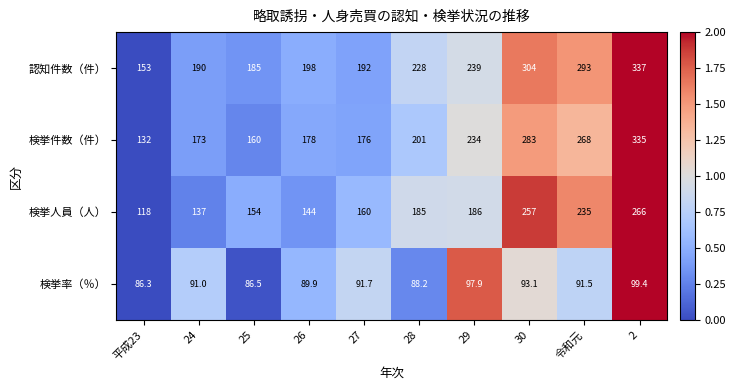

Between 27 and 29, which series saw the biggest shift?

検挙件数（件）